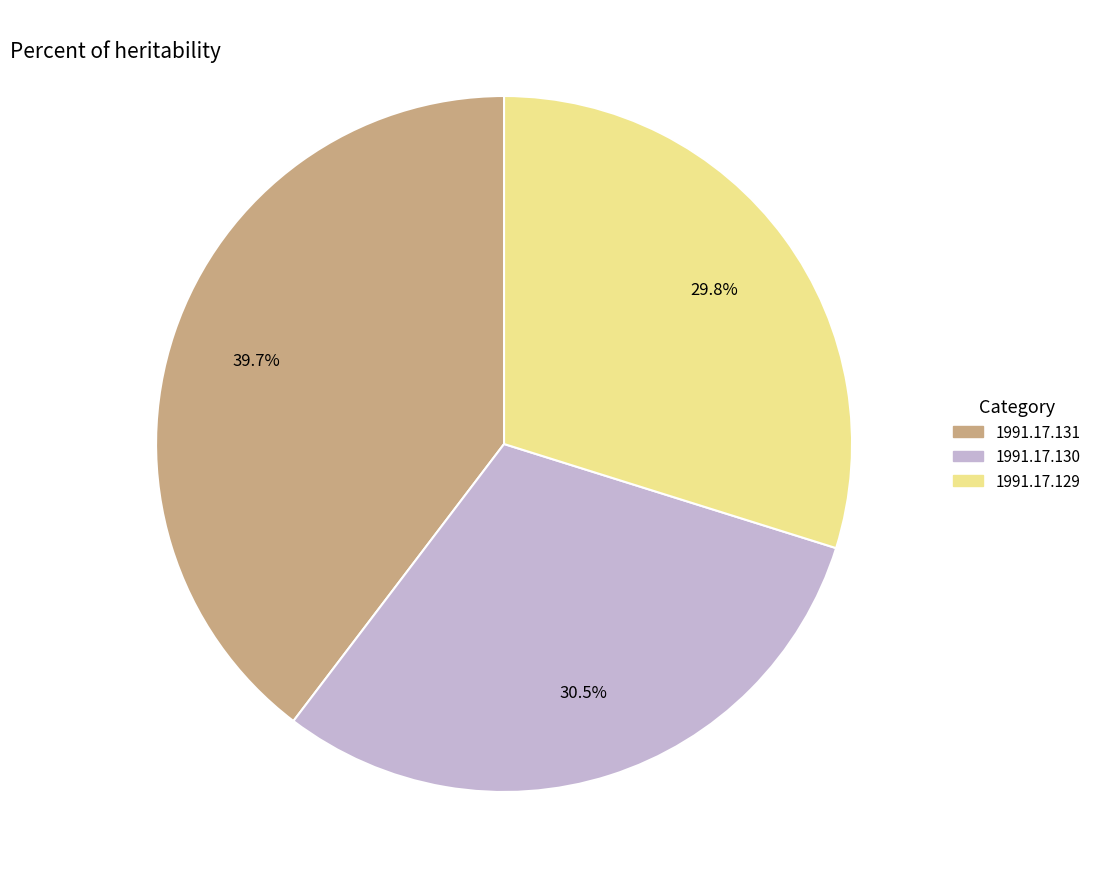

Does 1991.17.129 represent more than half of the total?

No